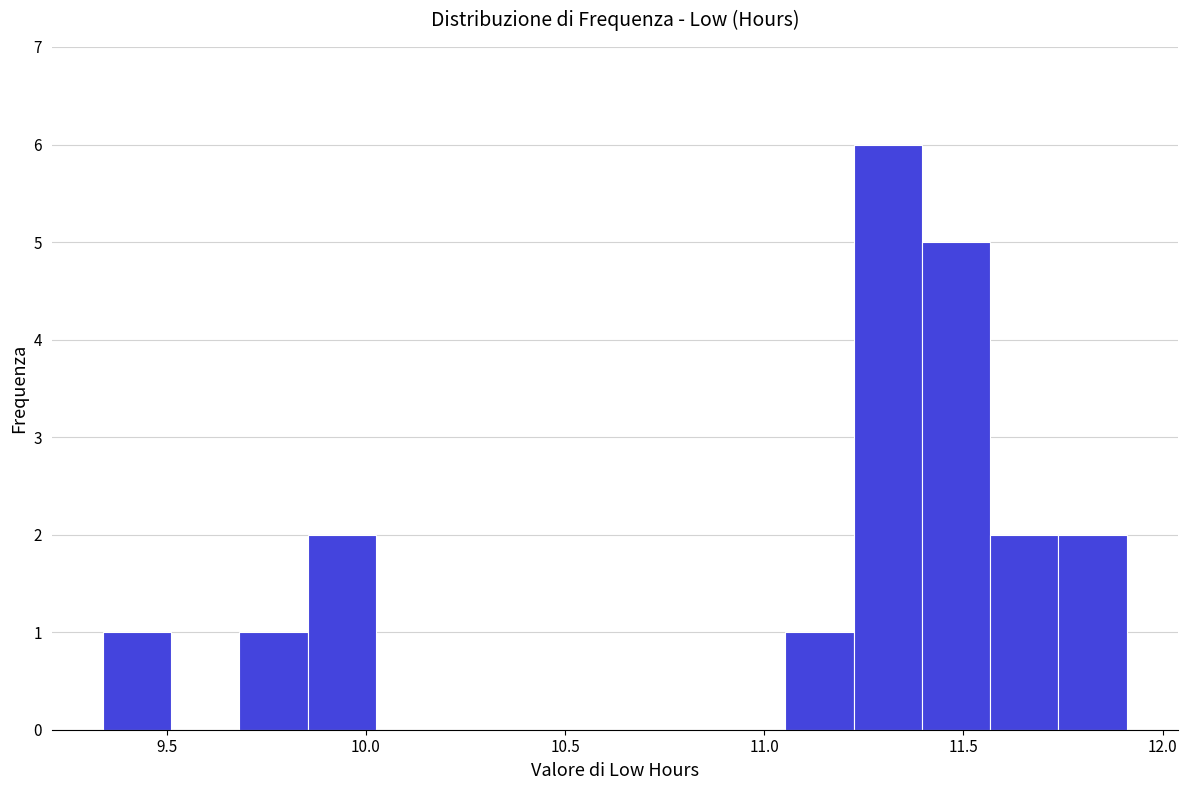

Read against the x-axis, roughly where is the centre of the tallest bar?

11.30